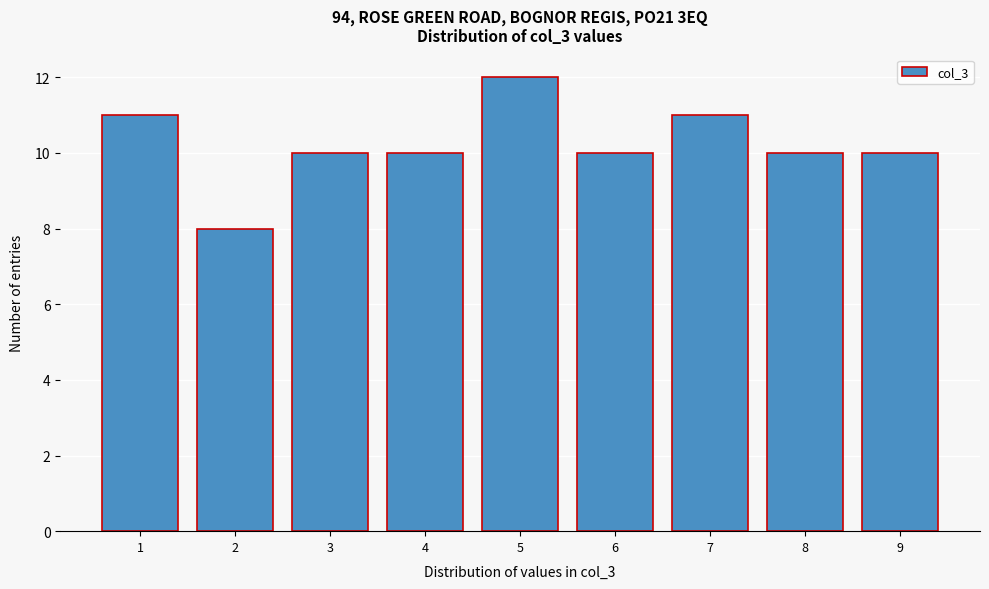

Reading left to right, what are all the values shown in this chart?

11	8	10	10	12	10	11	10	10